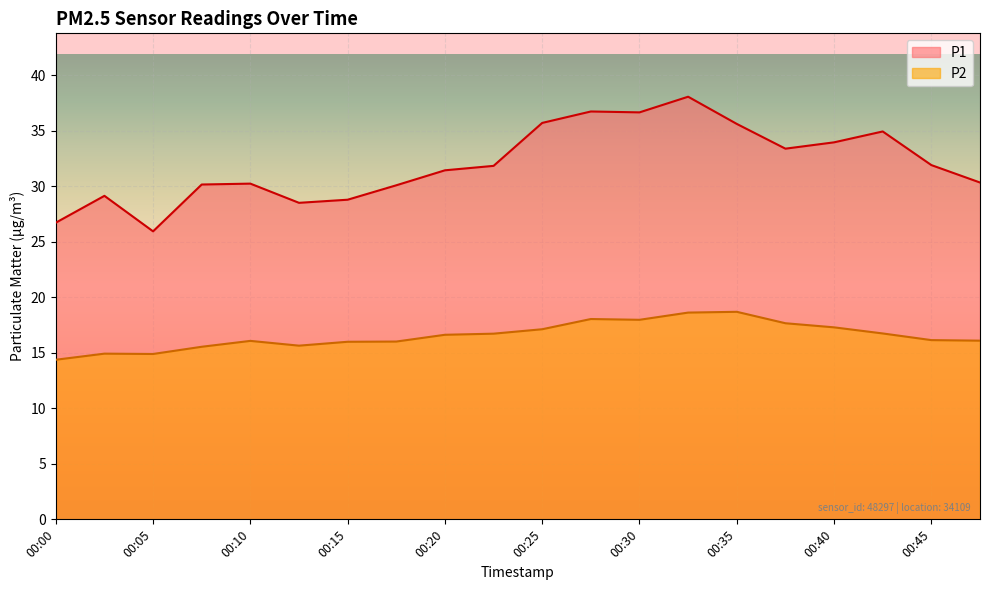

True or false: P1 and P2 cross at least once.

False